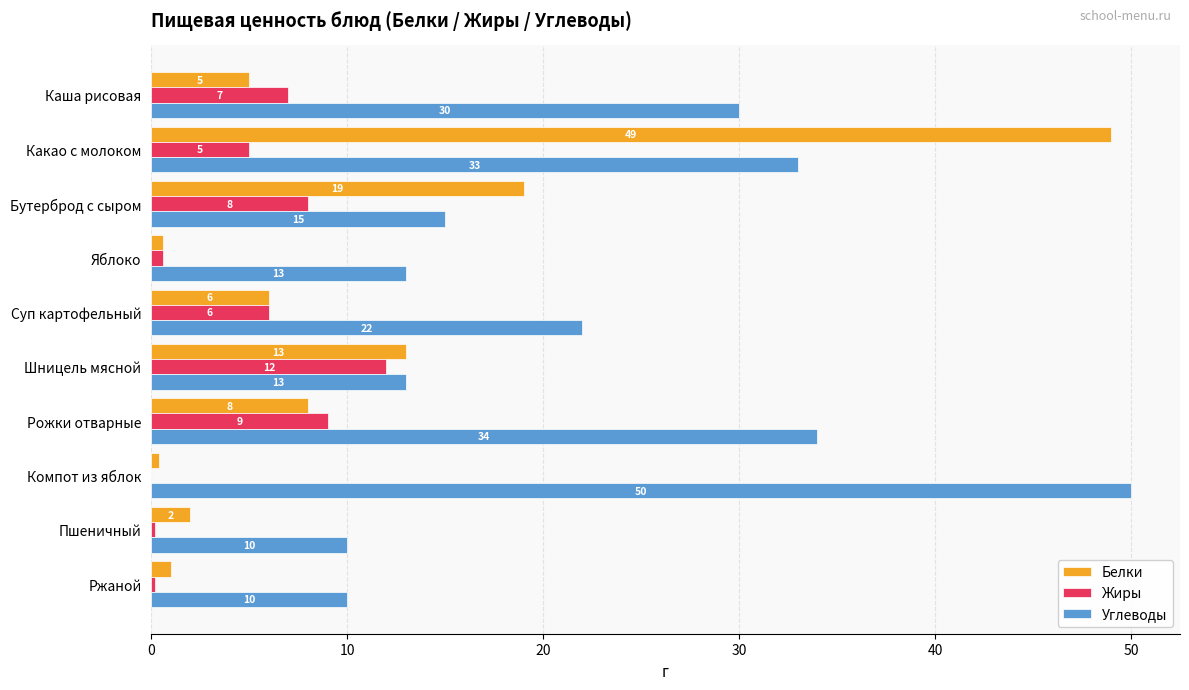

Is the value of Углеводы at Бутерброд с сыром greater than the value of Жиры at Рожки отварные?

Yes